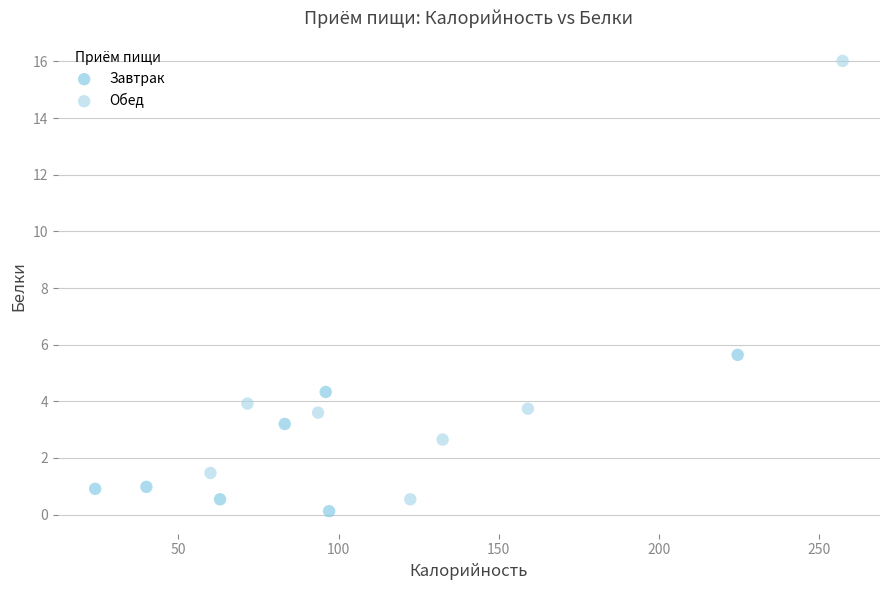

Which series reaches the maximum Y coordinate?

Обед